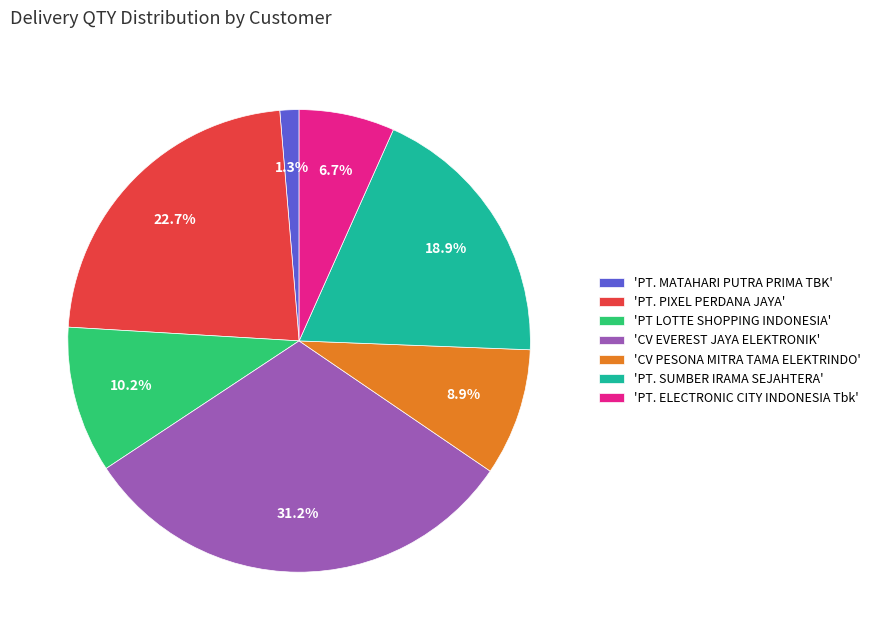

Count the number of slices in the pie.

7